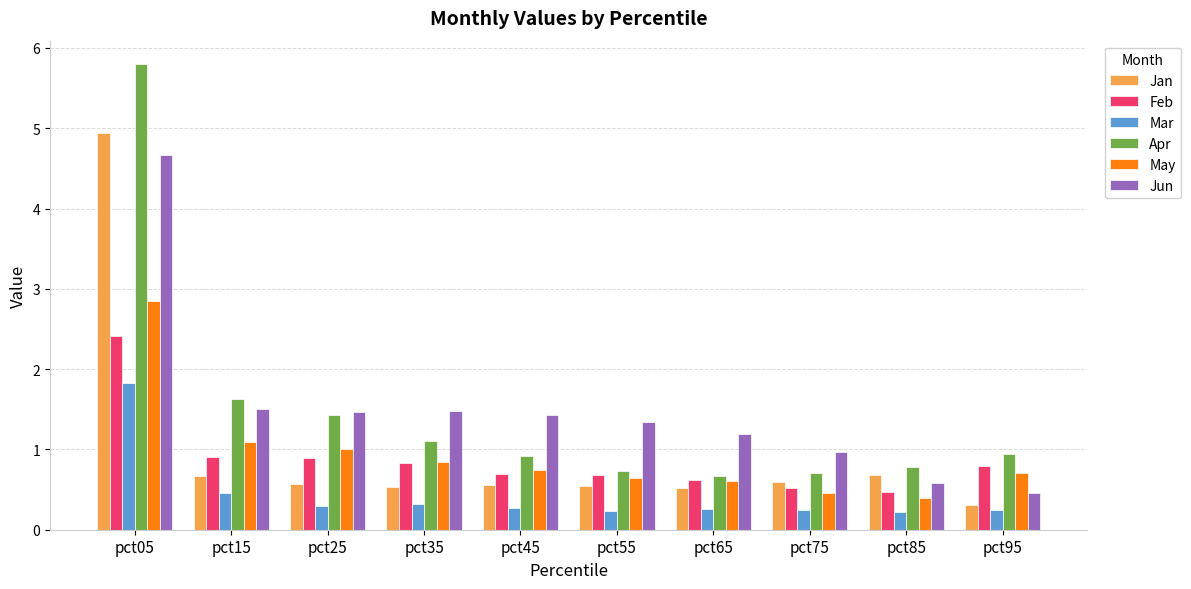

What is the value of the Apr bar at the 4th from the left?

1.1